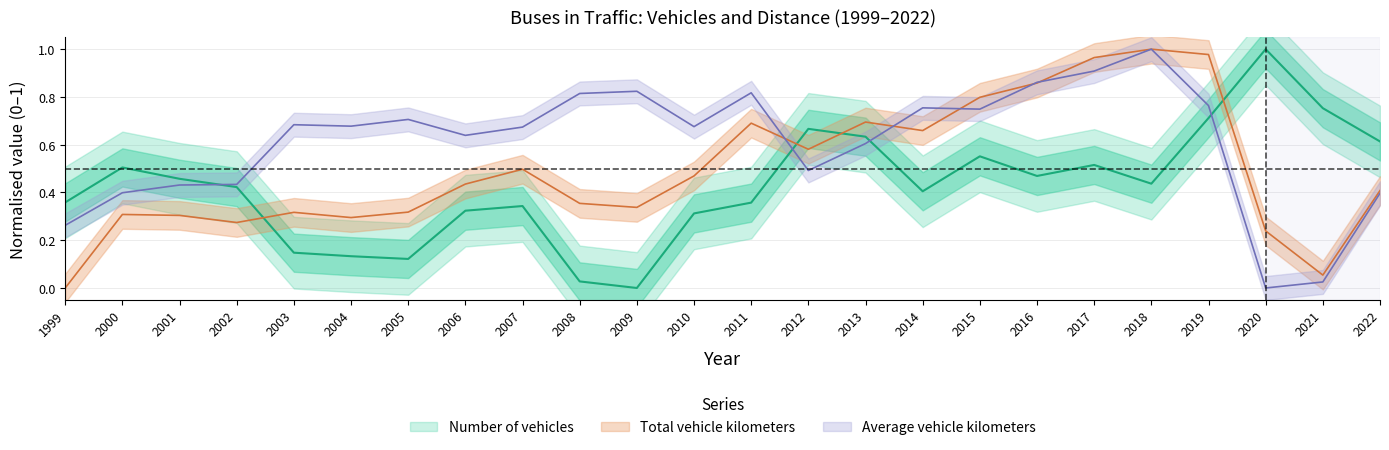

At 2019, list the series in order from smallest to largest.

Number of vehicles, Average vehicle kilometers (10km), Total vehicle kilometers (10km)